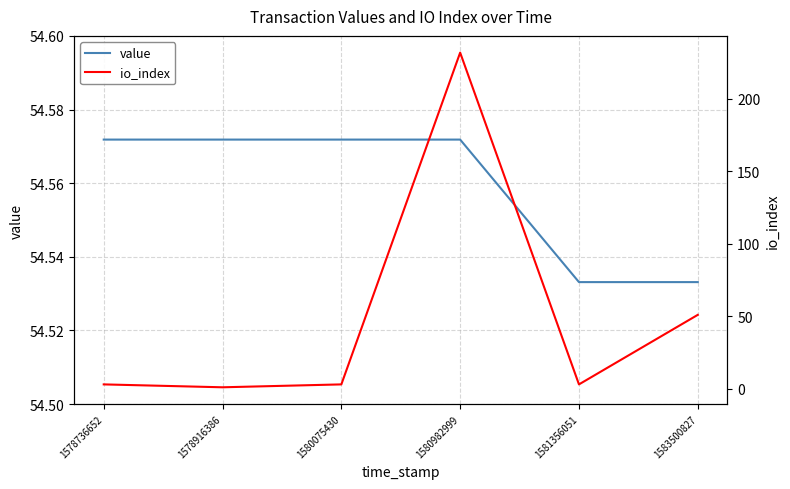

Reading left to right, list all the values displayed in this chart.

value: 1578736652=54.6	1578916386=54.6	1580075430=54.6	1580982999=54.6	1581356051=54.5	1583500827=54.5
io_index: 1578736652=3.0	1578916386=1.0	1580075430=3.0	1580982999=232.0	1581356051=3.0	1583500827=51.0